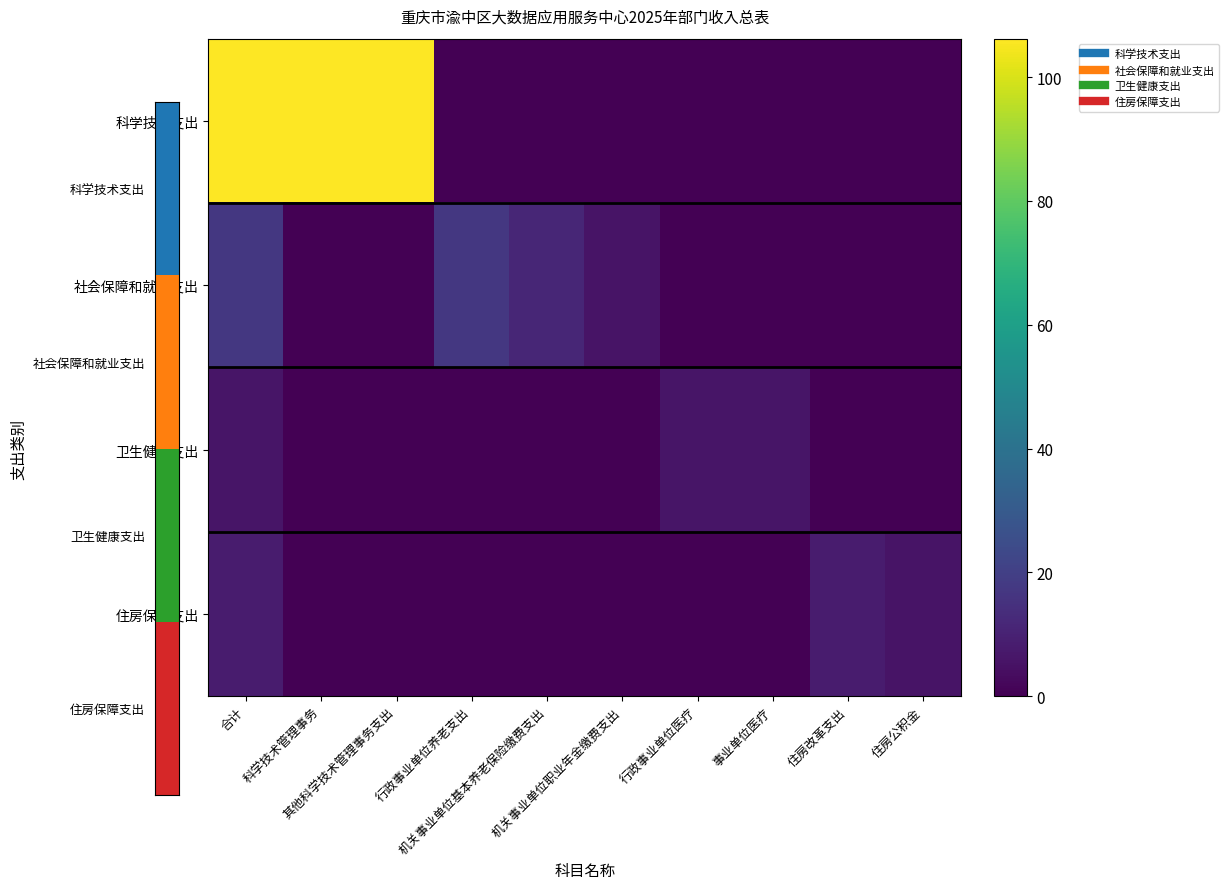

How many distinct data groups are displayed?

4